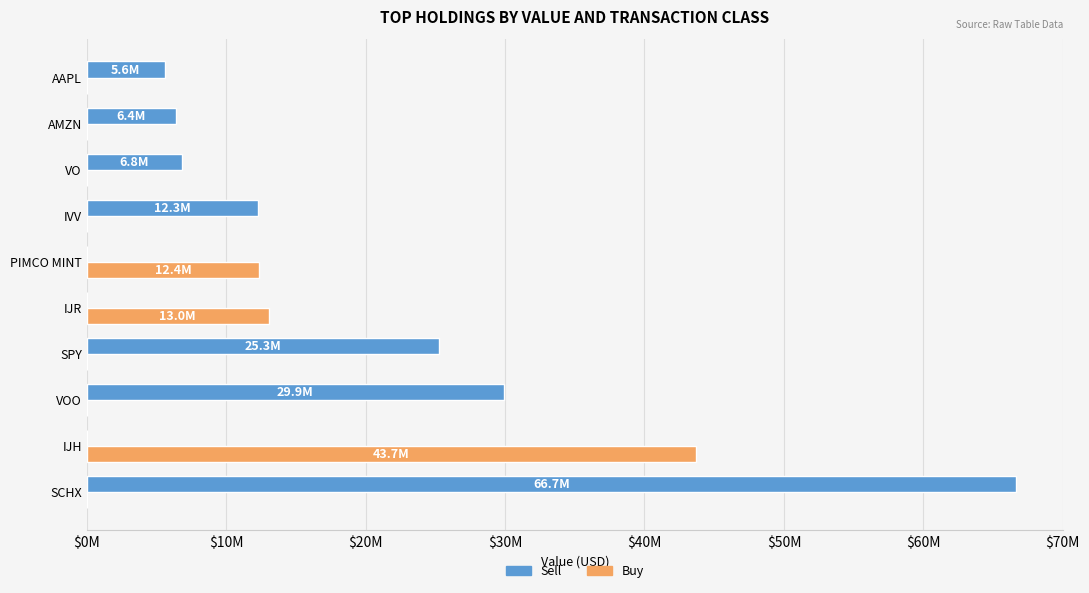

At how many categories does at least one series exceed 4659296?

10